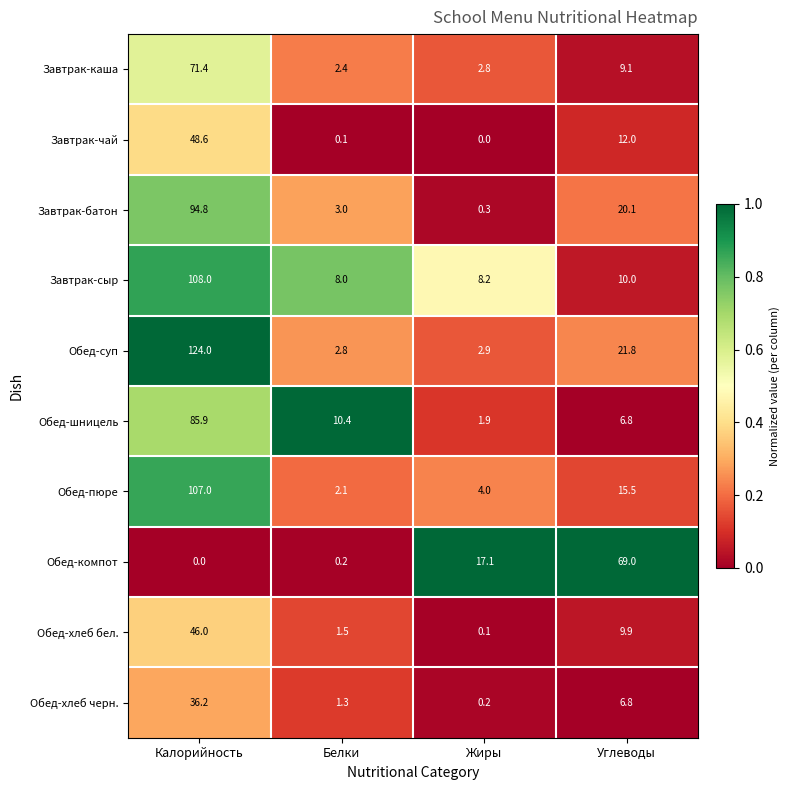

At which label does Обед-хлеб бел. first exceed 9?

Калорийность